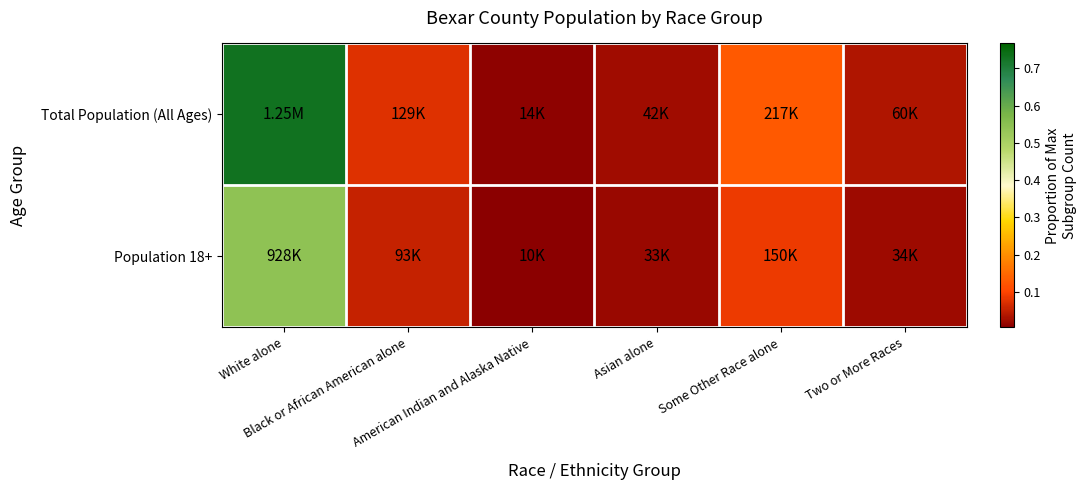

Rank the series at Asian alone from highest to lowest value.

Total Population (All Ages), Population 18+